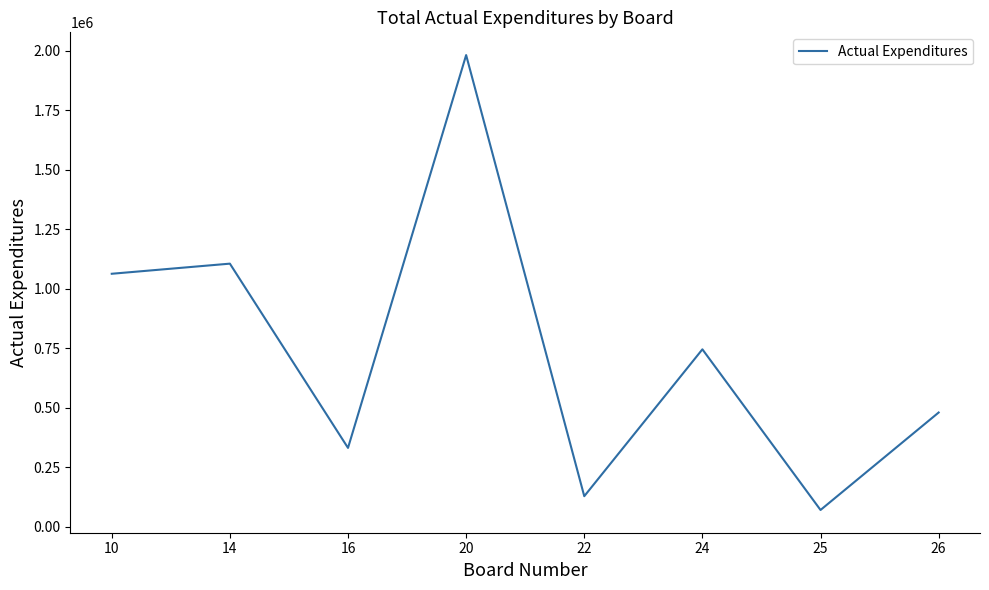

List the labels in order of value, largest first.

20, 14, 10, 24, 26, 16, 22, 25